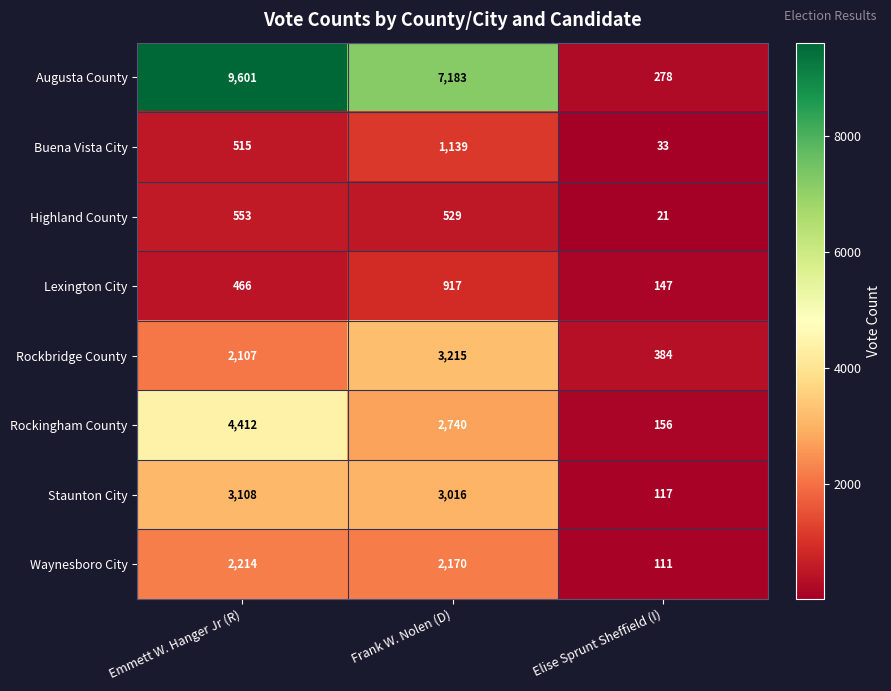

Rank the series by their maximum value, from highest to lowest.

Augusta County, Rockingham County, Rockbridge County, Staunton City, Waynesboro City, Buena Vista City, Lexington City, Highland County